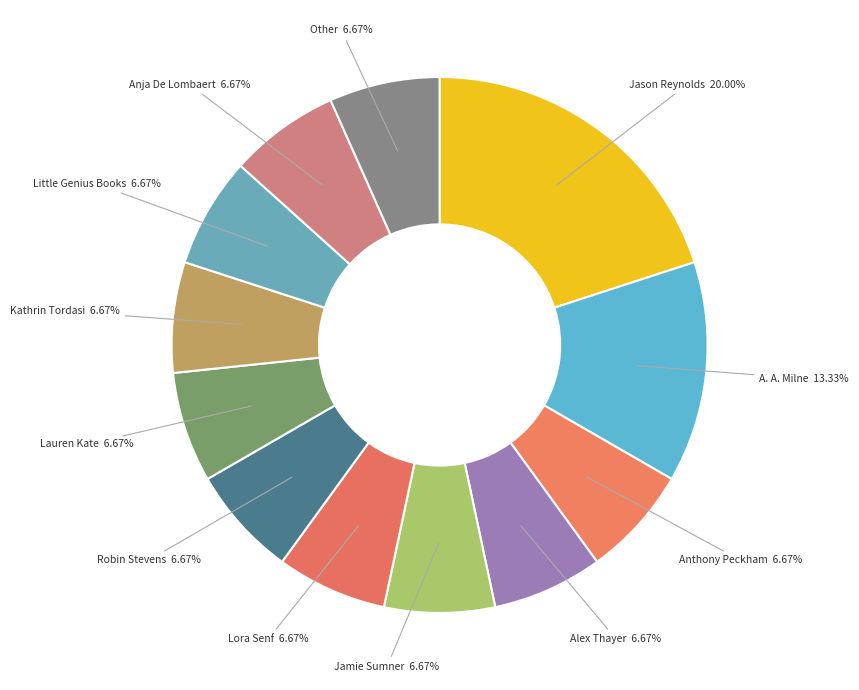

What portion of the pie excludes Anja De Lombaert?

93.3%